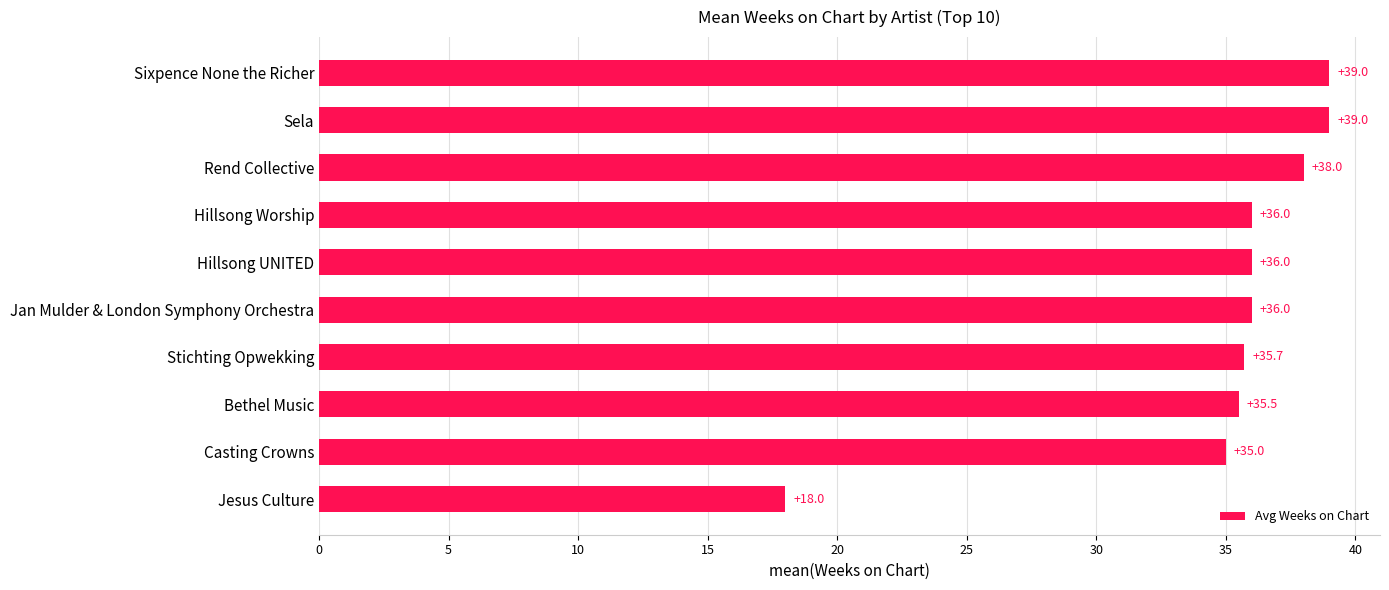

Reading bottom to top, what are all the values shown in this chart?

Jesus Culture=18.0	Casting Crowns=35.0	Bethel Music=35.5	Stichting Opwekking=35.7	Jan Mulder & London Symphony Orchestra=36.0	Hillsong UNITED=36.0	Hillsong Worship=36.0	Rend Collective=38.0	Sela=39.0	Sixpence None the Richer=39.0